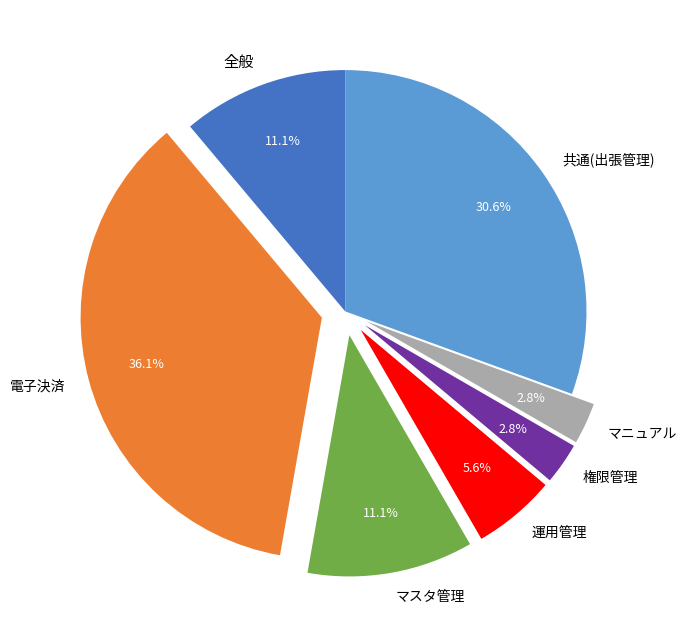

What is the largest slice in the pie chart?

電子決済